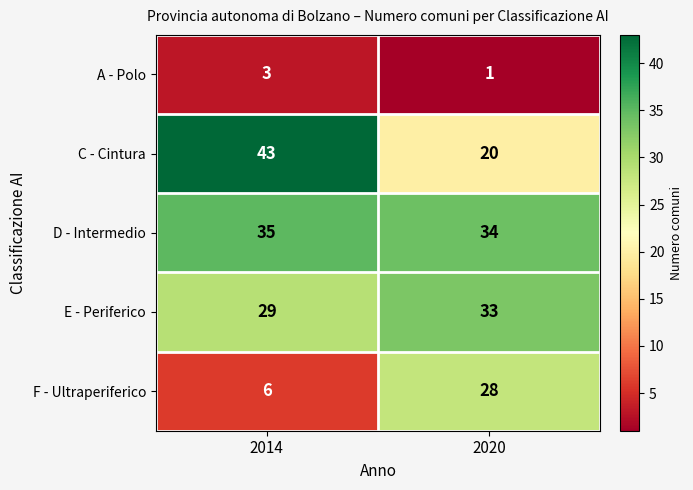

Reading right to left, extract all data points from this chart.

A - Polo: 1	3
C - Cintura: 20	43
D - Intermedio: 34	35
E - Periferico: 33	29
F - Ultraperiferico: 28	6